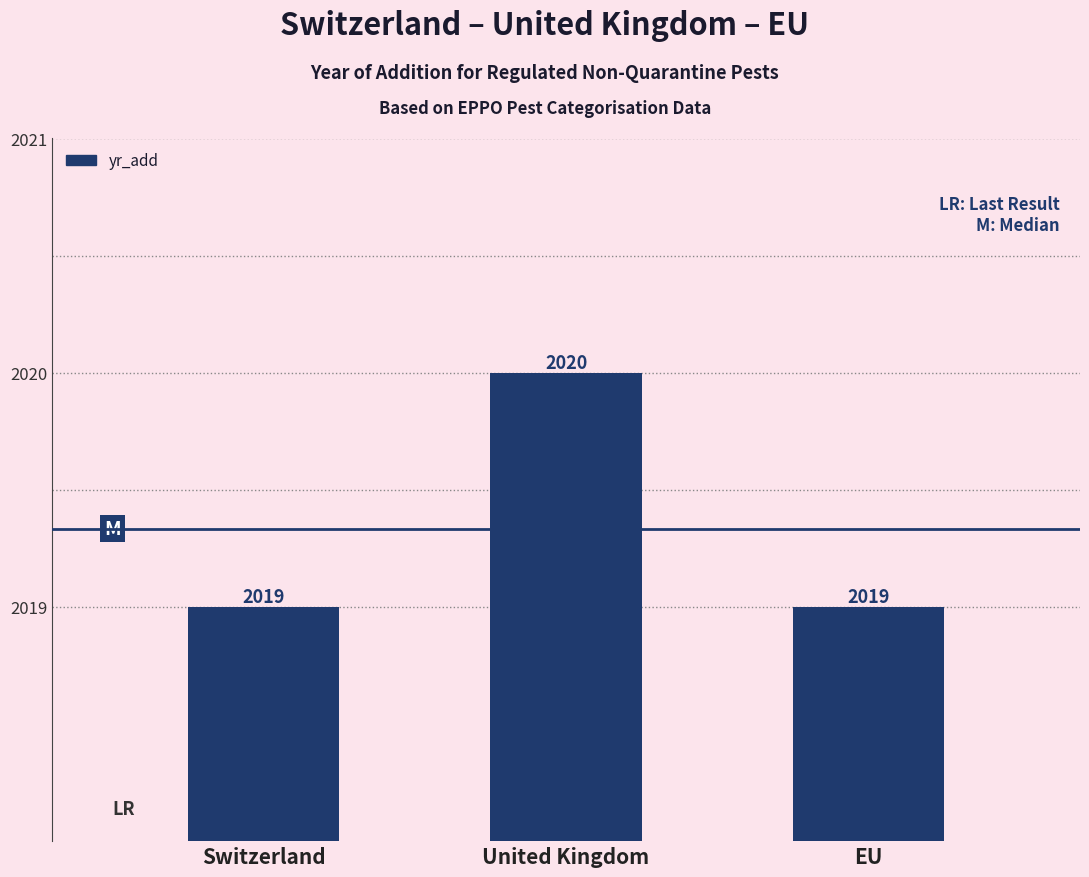

What is the ratio of the value at United Kingdom to the value at Switzerland?

1.0